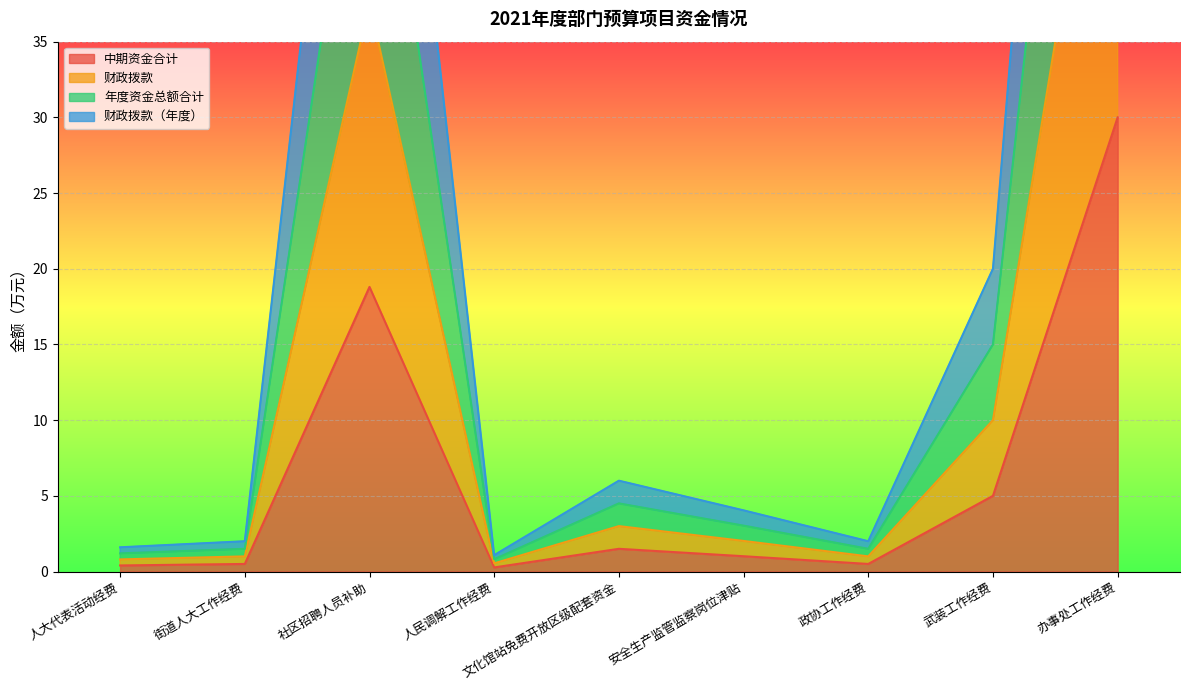

Which series has the largest range (max minus min)?

财政拨款（年度）